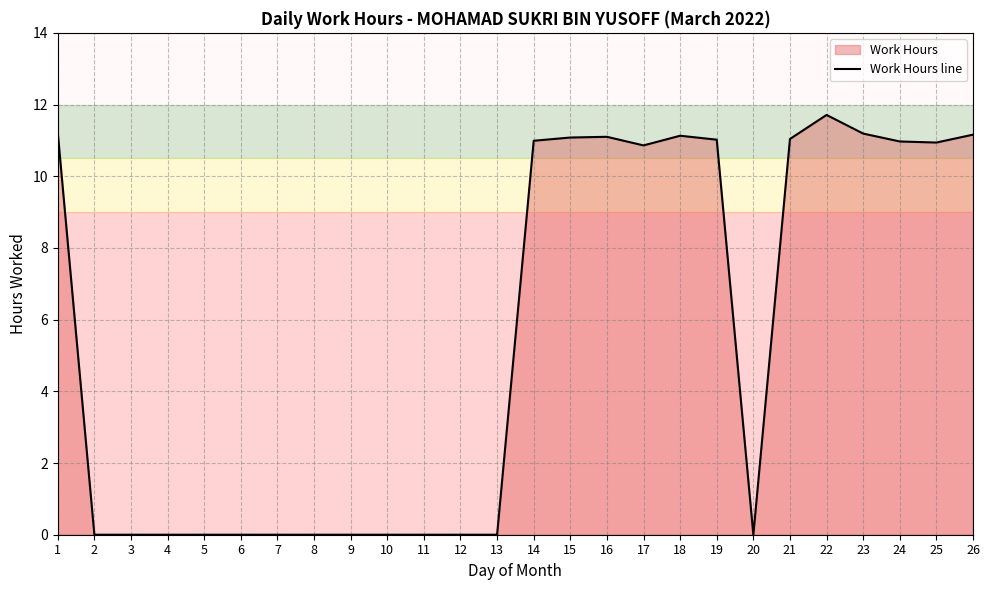

Is it true that the value at 8 is -6.9?

False